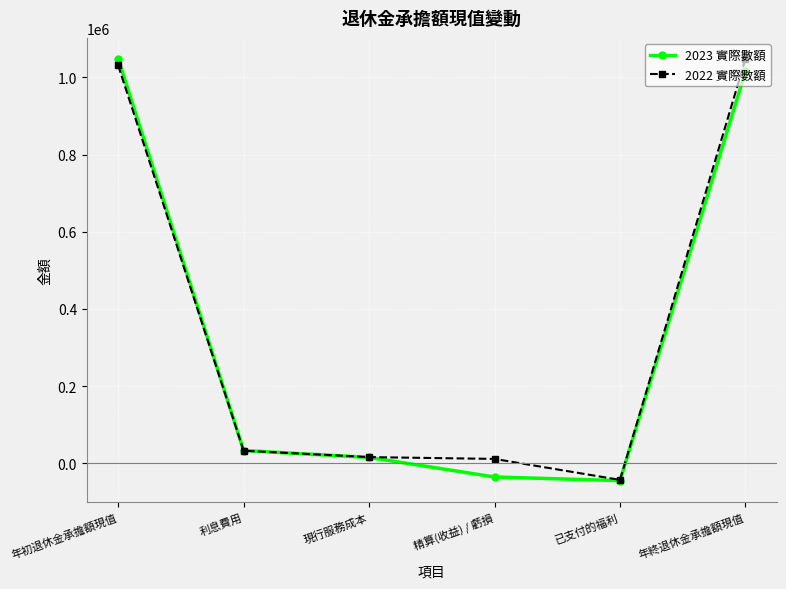

The value of 2023 實際數額 at 年初退休金承擔額現值 is 332942. True or false?

False